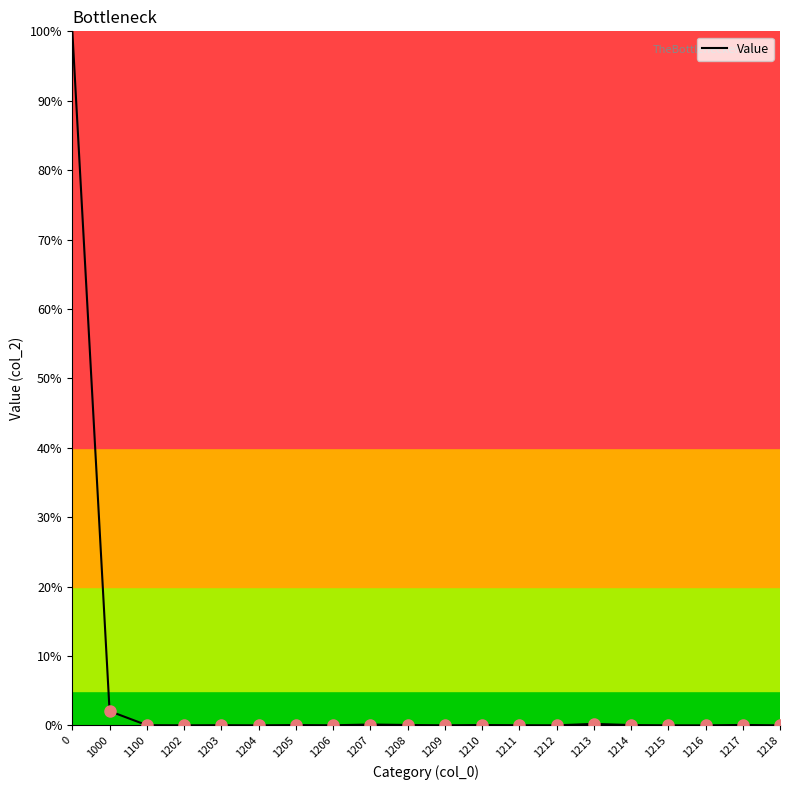

True or false: the data shows 0.0 at 1218.

True